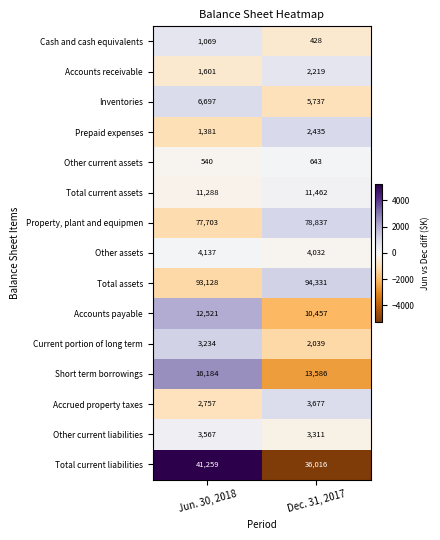

Count the number of data series in this chart.

15